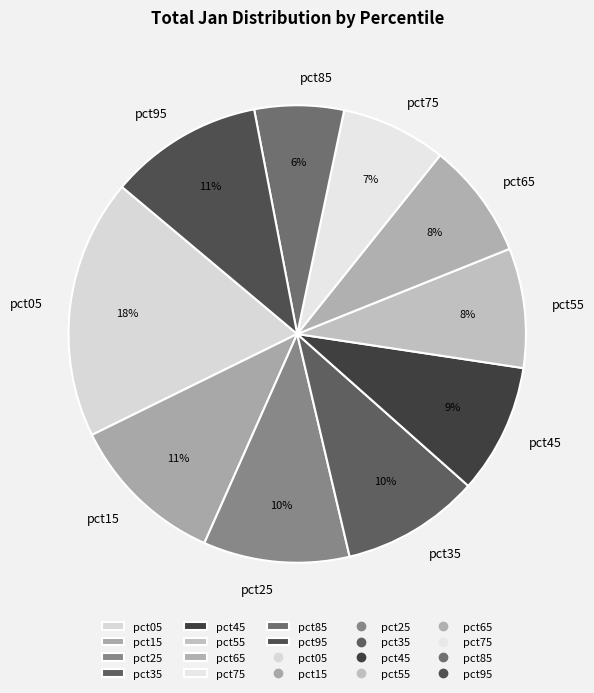

Between pct05 and pct15, which is larger?

pct05